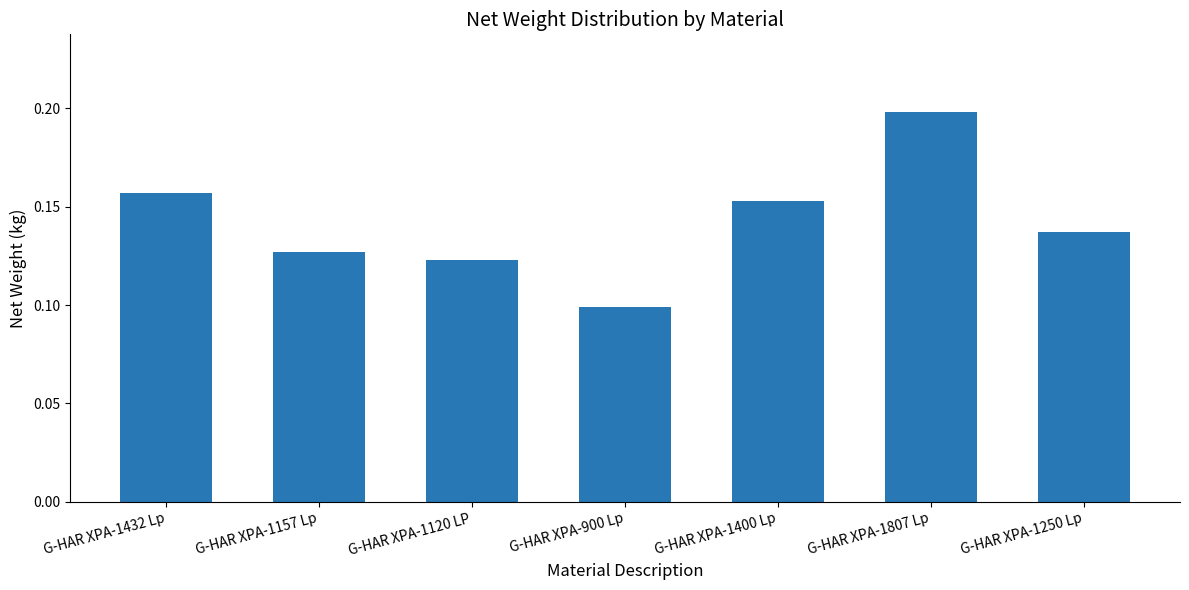

True or false: the data shows 0.2 at G-HAR XPA-1400 Lp.

True